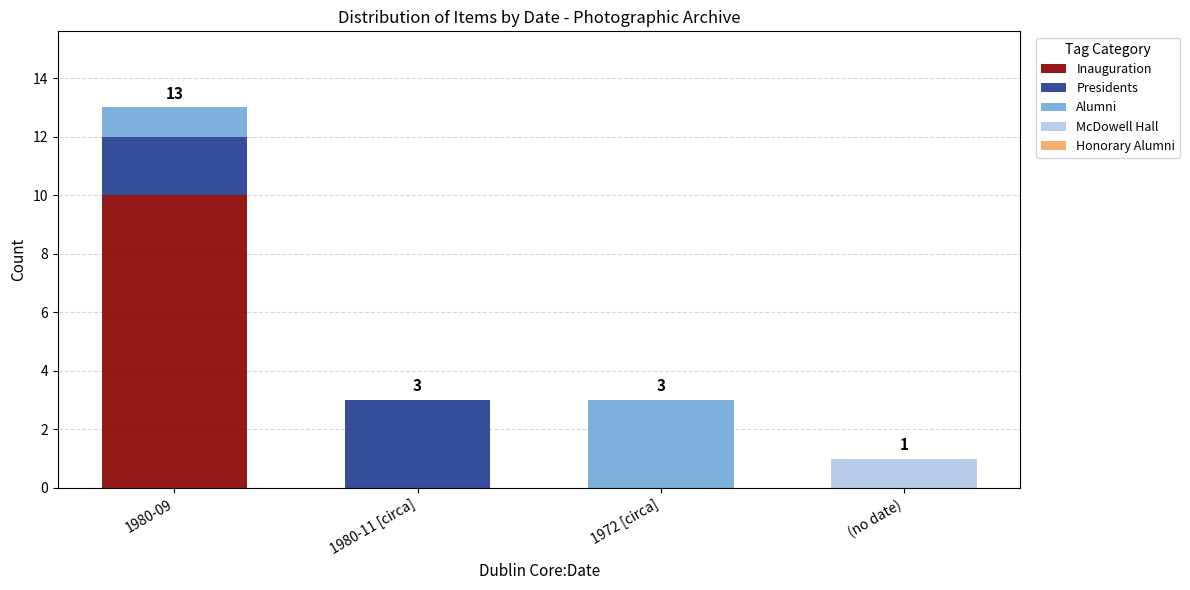

What is the maximum value for Inauguration?

10